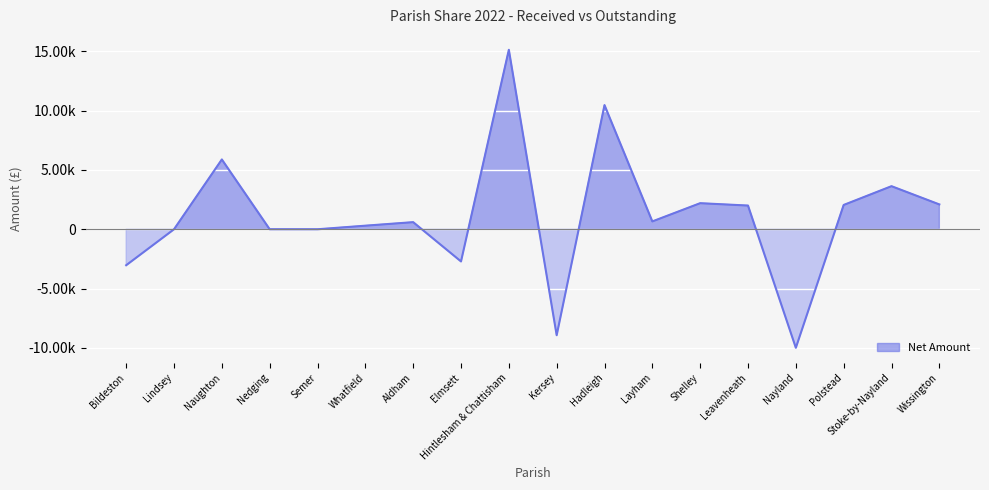

Which label corresponds to the smallest value in the chart?

Nayland